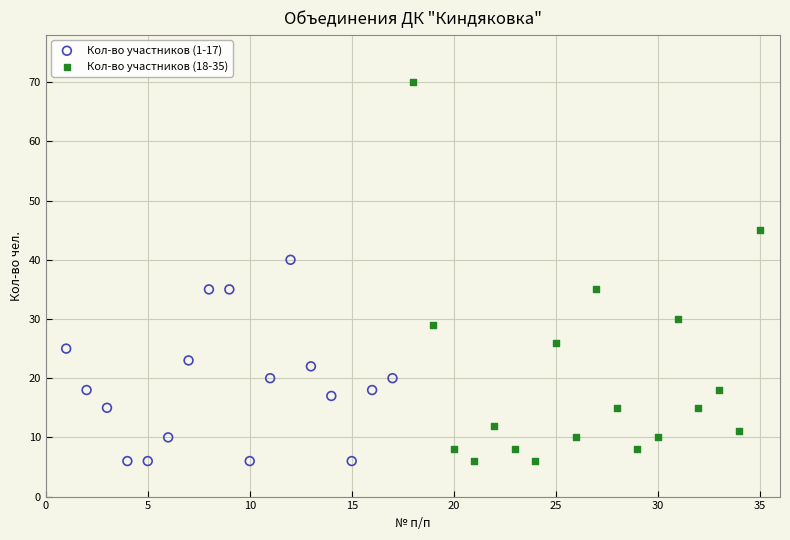

Which series has the largest Y range (max minus min)?

Кол-во участников (18-35)